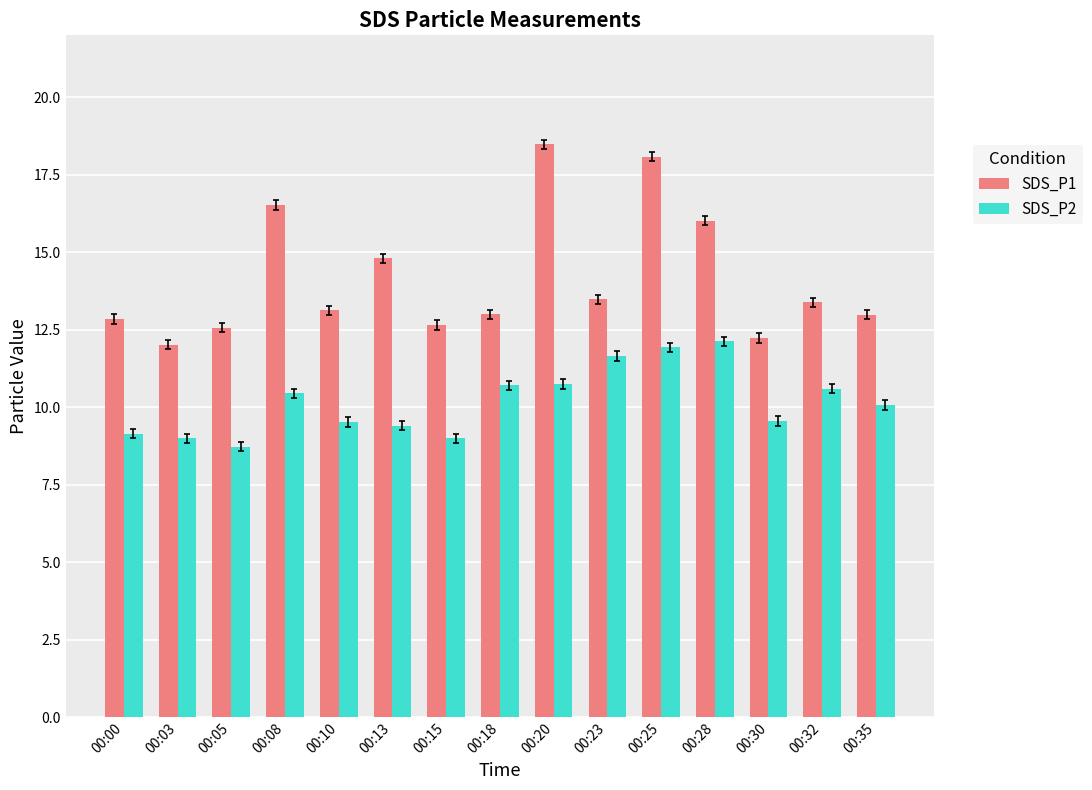

At which label is SDS_P2 closest to 10?

00:35